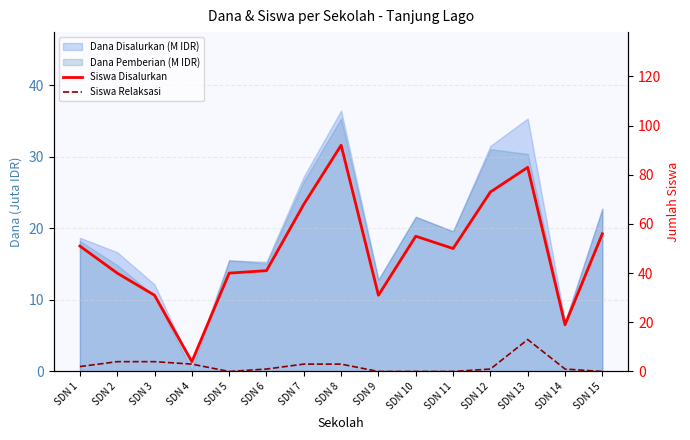

Is the value of Siswa Disalurkan at SDN 12 greater than the value of Siswa Relaksasi at SDN 5?

Yes